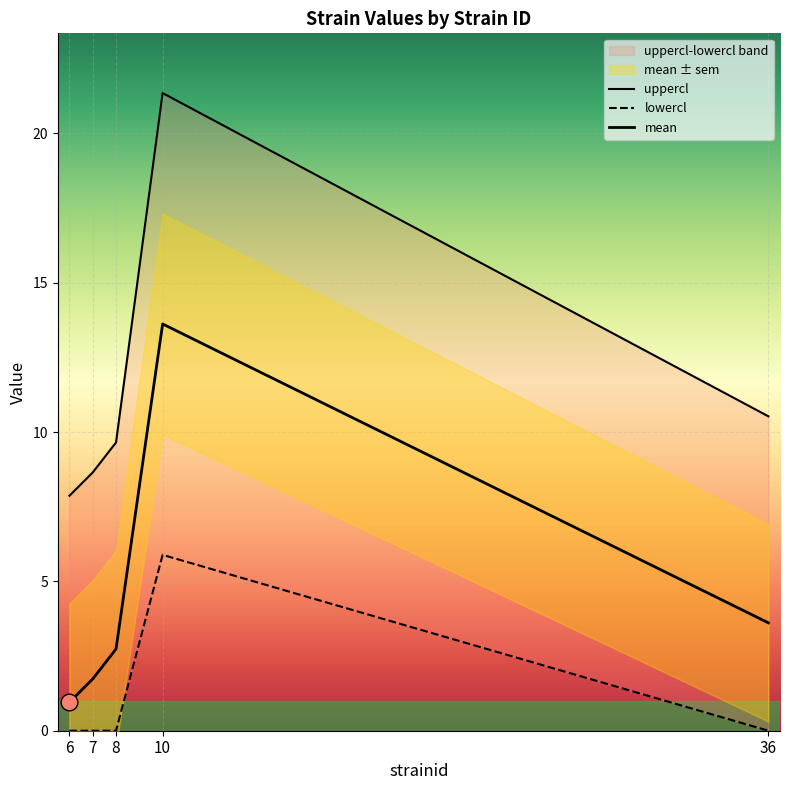

Reading left to right, transcribe all the data shown in this chart.

uppercl: 6=7.9	7=8.6	8=9.7	10=21.3	36=10.5
lowercl: 6=0.0	7=0.0	8=0.0	10=5.9	36=0.0
mean: 6=1.0	7=1.7	8=2.7	10=13.6	36=3.6